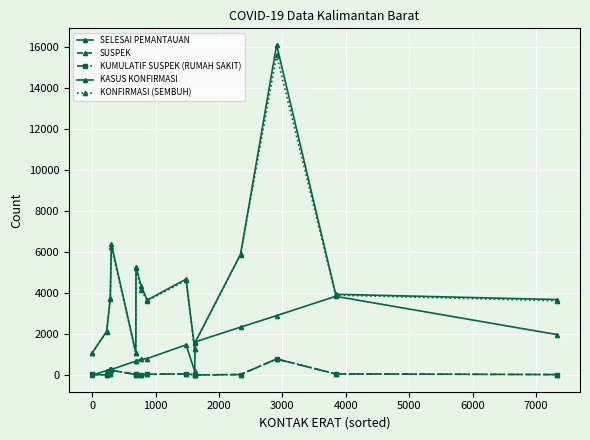

Is this an area chart (filled region under the line)?

No